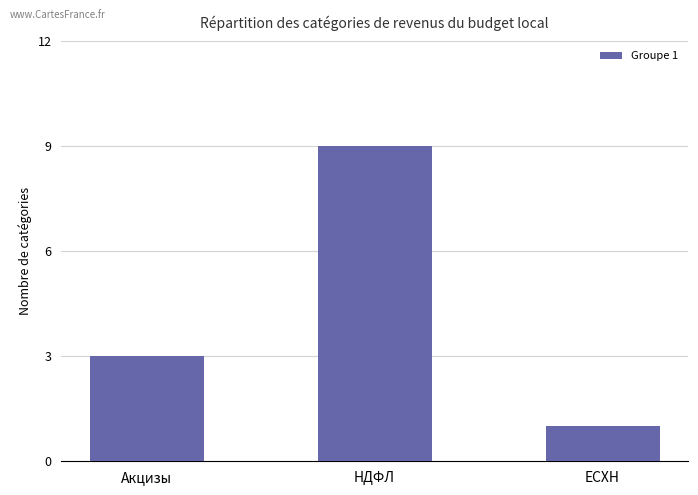

Count the number of data series in this chart.

1